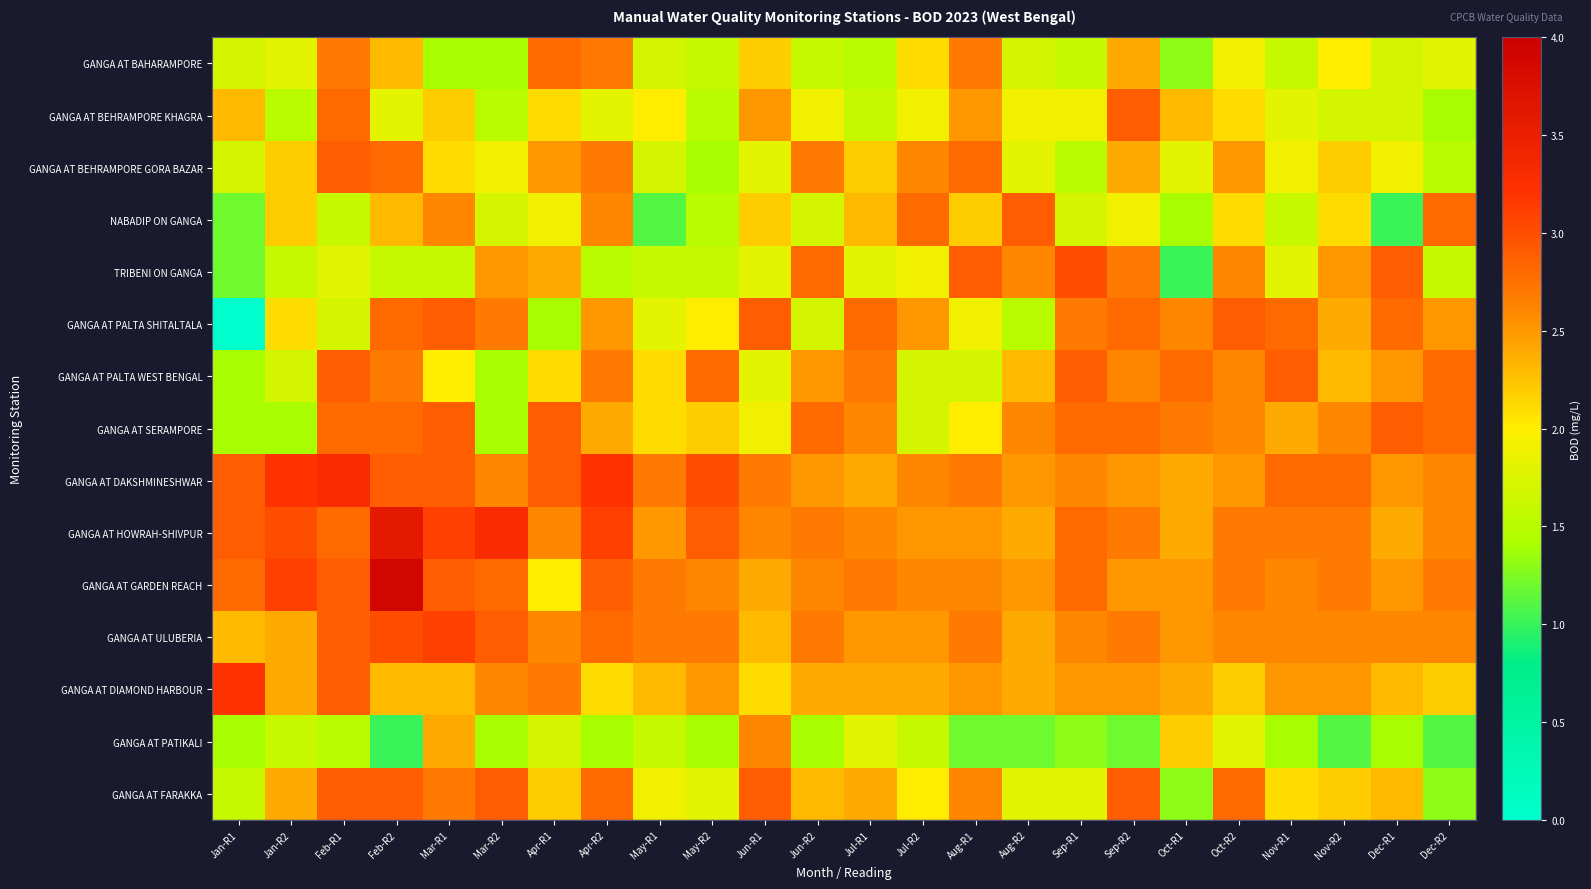

What is the greatest value displayed?

3.9